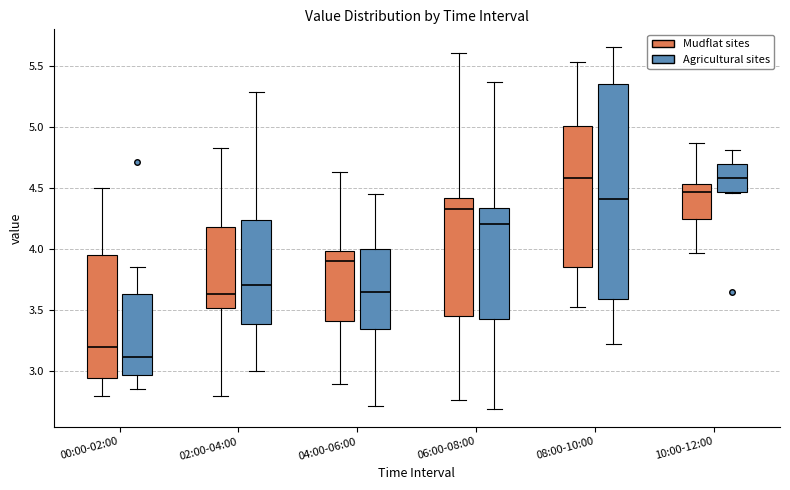

Reading left to right, read every box against the y-axis: the position of its median line, the range the box covers, and the ends of its whiskers. The values are not printed on the chart, so give them approximately, as read against the axis.

00:00-02:00 (Mudflat sites): median 3.20, box 2.95 to 3.95, whiskers 2.80 to 4.50
00:00-02:00 (Agricultural sites): median 3.10, box 2.95 to 3.65, whiskers 2.85 to 3.85
02:00-04:00 (Mudflat sites): median 3.65, box 3.50 to 4.20, whiskers 2.80 to 4.85
02:00-04:00 (Agricultural sites): median 3.70, box 3.40 to 4.25, whiskers 3.00 to 5.30
04:00-06:00 (Mudflat sites): median 3.90, box 3.40 to 4.00, whiskers 2.90 to 4.65
04:00-06:00 (Agricultural sites): median 3.65, box 3.35 to 4.00, whiskers 2.70 to 4.45
06:00-08:00 (Mudflat sites): median 4.35, box 3.45 to 4.40, whiskers 2.75 to 5.60
06:00-08:00 (Agricultural sites): median 4.20, box 3.45 to 4.35, whiskers 2.70 to 5.35
08:00-10:00 (Mudflat sites): median 4.60, box 3.85 to 5.00, whiskers 3.55 to 5.55
08:00-10:00 (Agricultural sites): median 4.40, box 3.60 to 5.35, whiskers 3.20 to 5.65
10:00-12:00 (Mudflat sites): median 4.45, box 4.25 to 4.55, whiskers 3.95 to 4.85
10:00-12:00 (Agricultural sites): median 4.60, box 4.45 to 4.70, whiskers 4.45 to 4.80